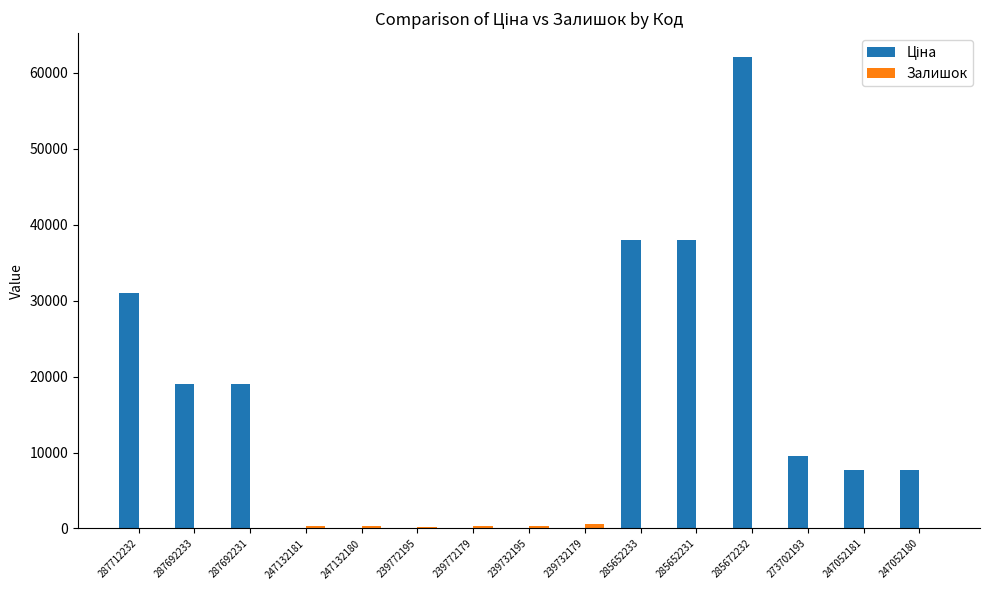

What is the maximum value shown in the chart?

62116.9